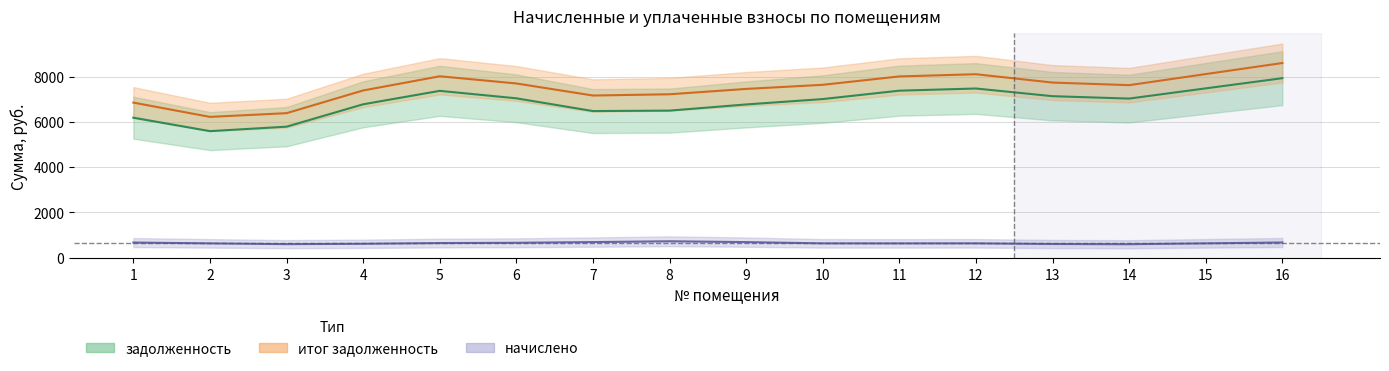

Which series has the largest total across all categories?

итог задолженность